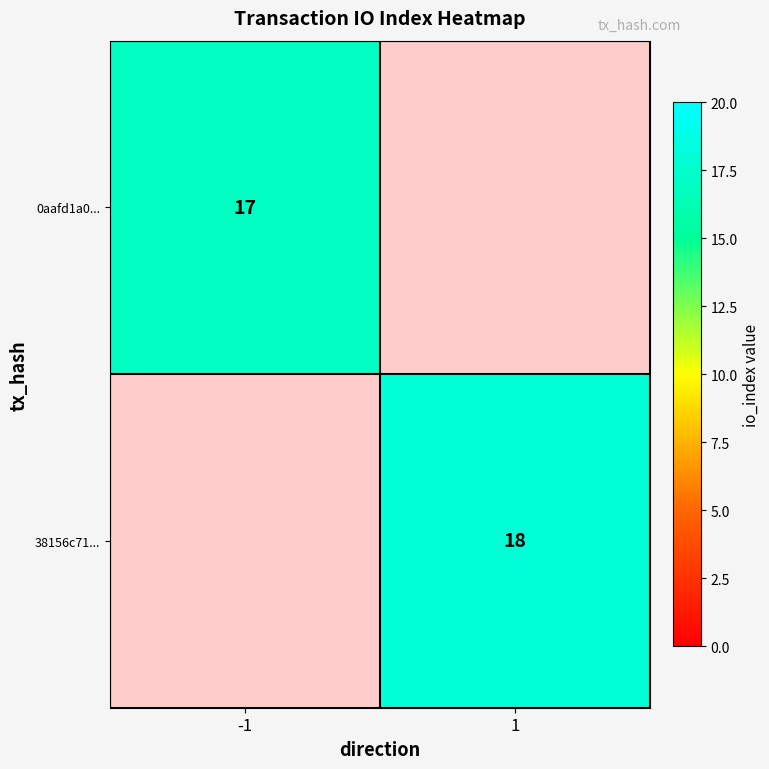

Is it true that 38156c71... equals 18 at 1?

True